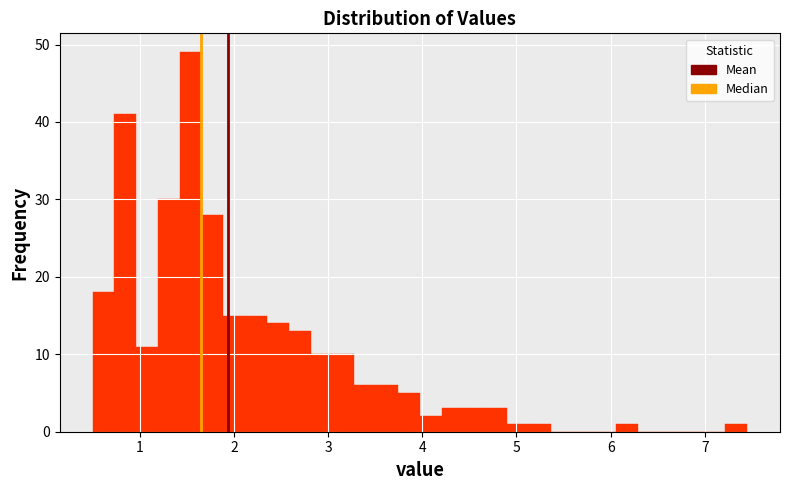

Around what value on the x-axis is the tallest bar? Give the approximate position of its centre, as read against the axis.

1.5